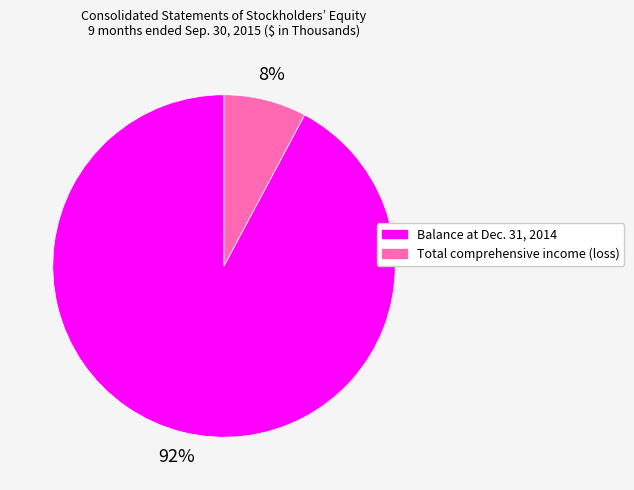

Does any single category account for the majority?

Yes